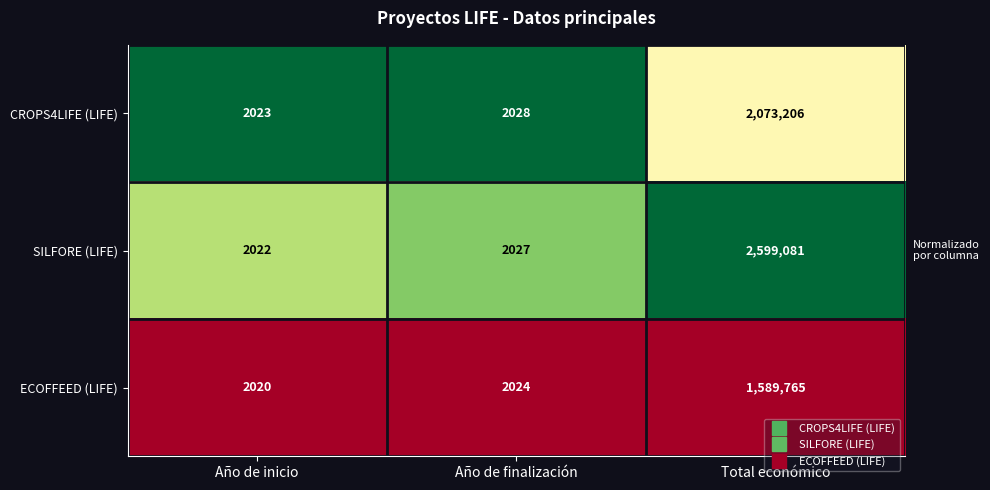

True or false: CROPS4LIFE (LIFE) has a value of 3509 at Año de inicio.

False